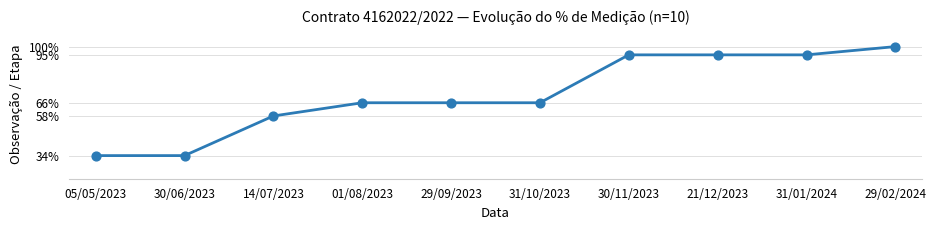

What is the change in value from 30/06/2023 to 21/12/2023?

+61